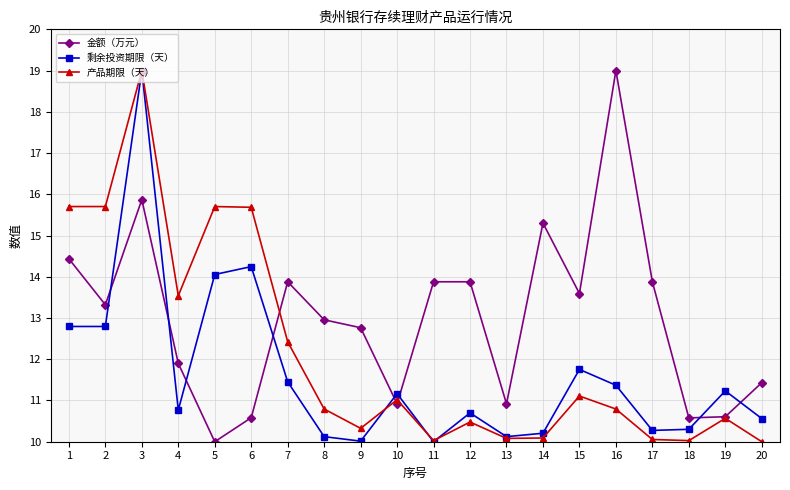

At which category is the sum across all series the highest?

3